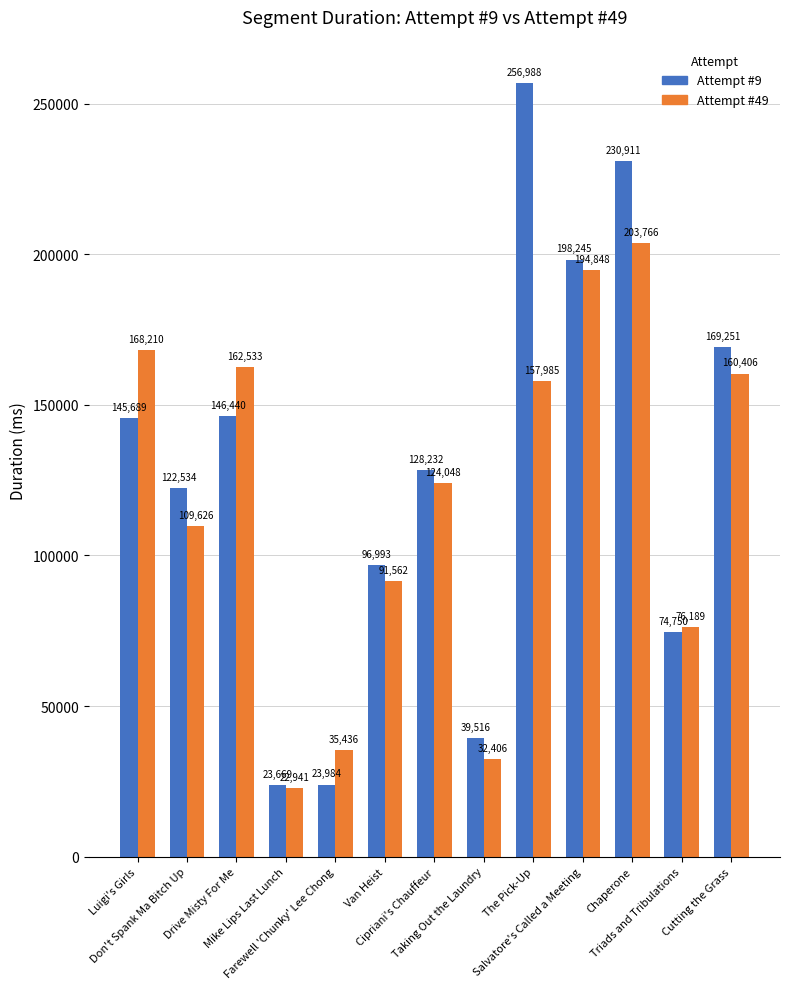

What is the sum of all Attempt #9 values?

1657202